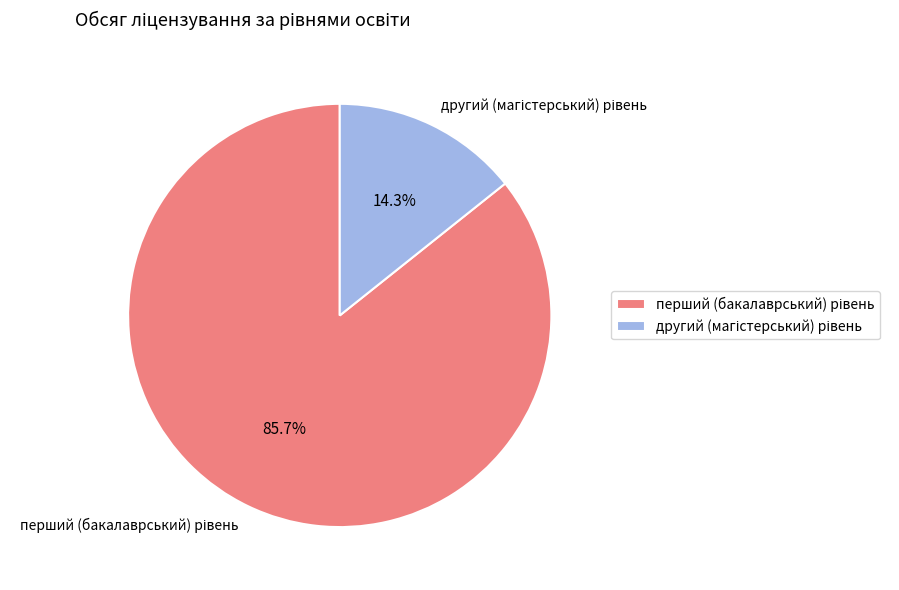

Count the number of slices in the pie.

2